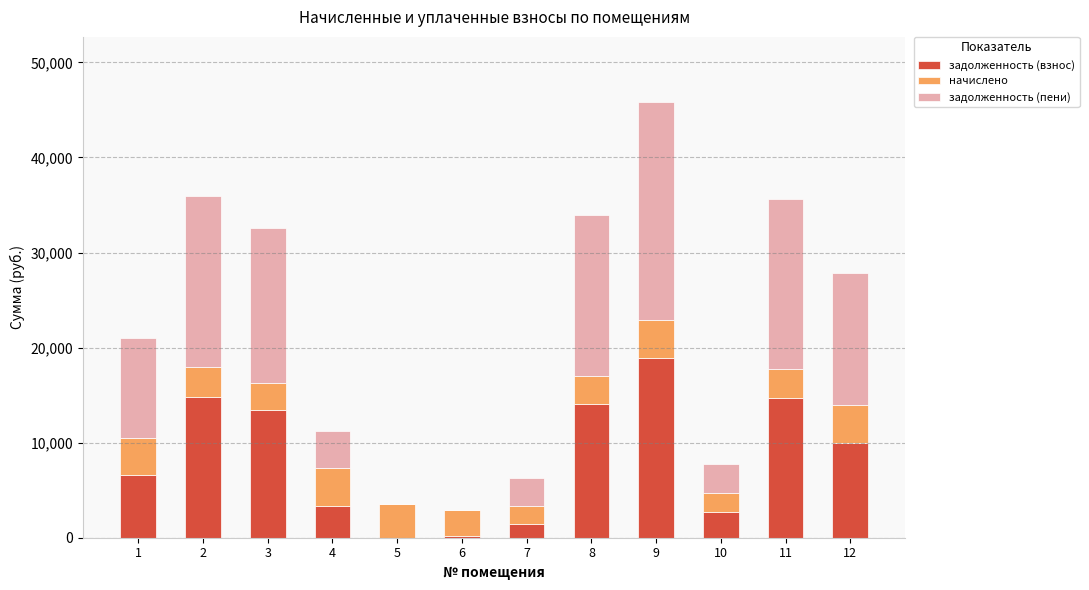

What are all the series names shown in the legend?

задолженность (взнос), начислено, задолженность (пени)